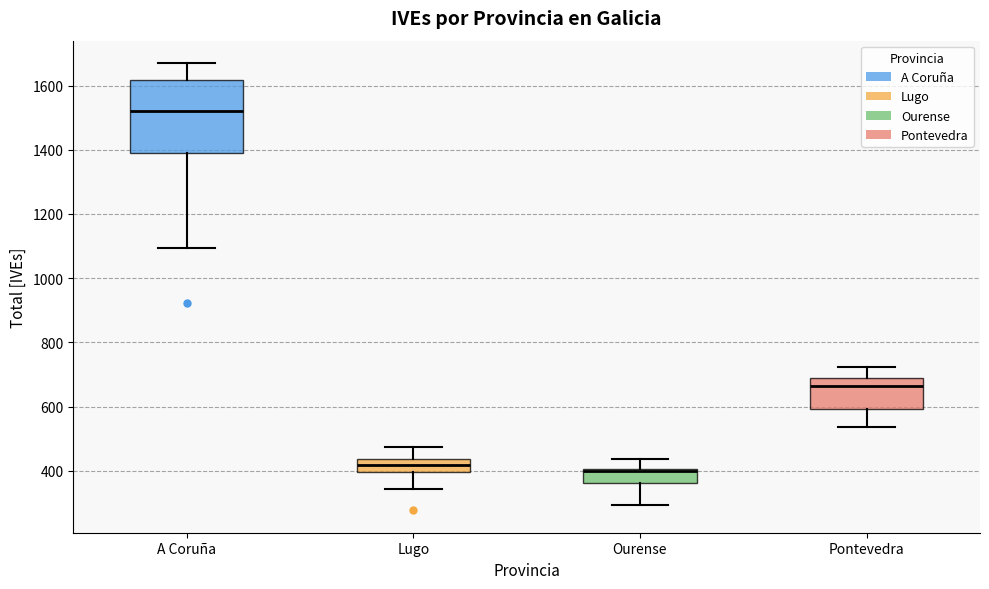

Where does the lower whisker of the box for Ourense end on the y-axis? The values are not printed on the chart, so give them approximately, as read against the axis.

300